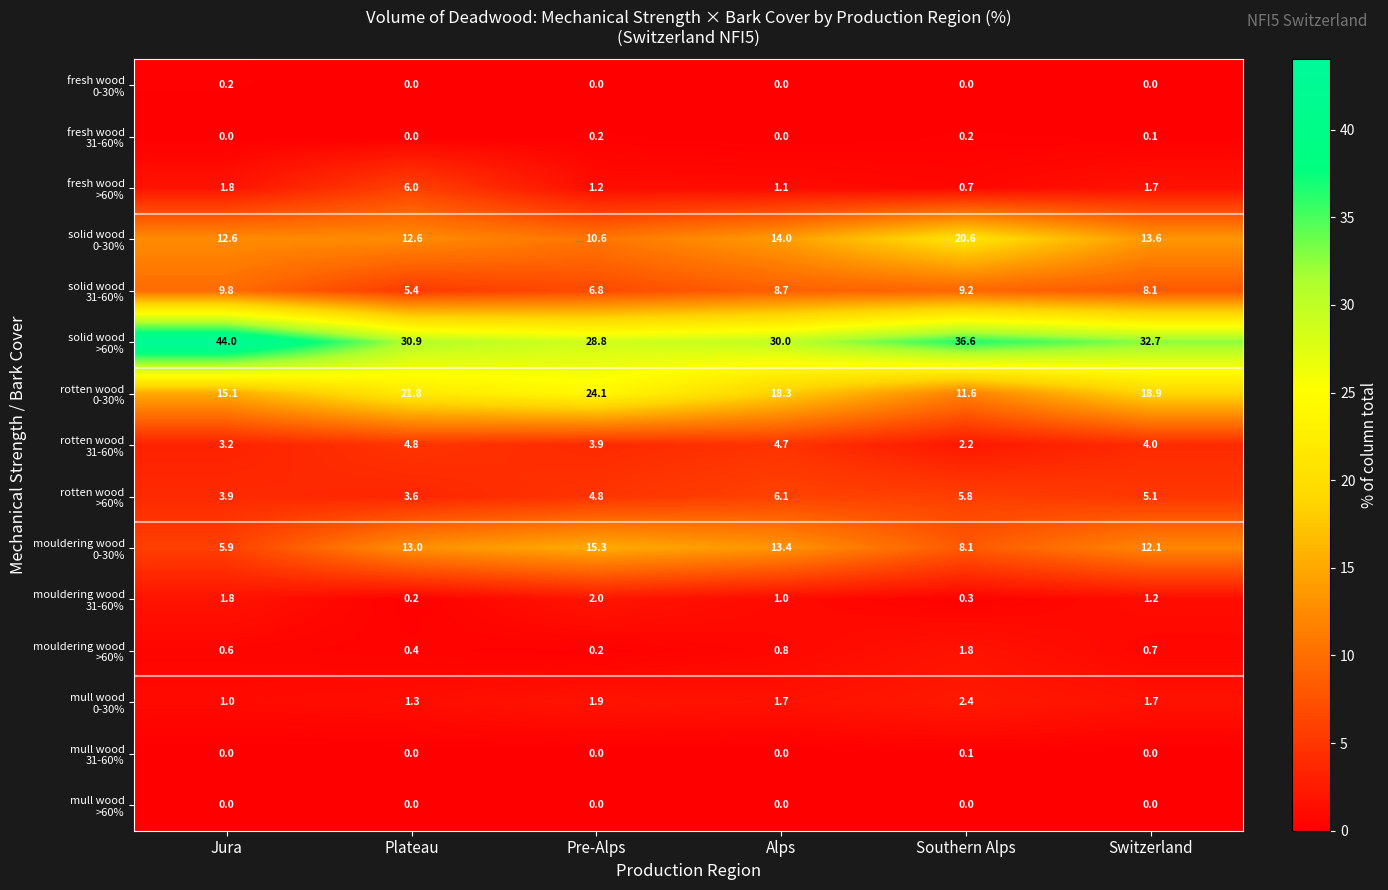

Which label corresponds to the largest value in the chart?

Jura